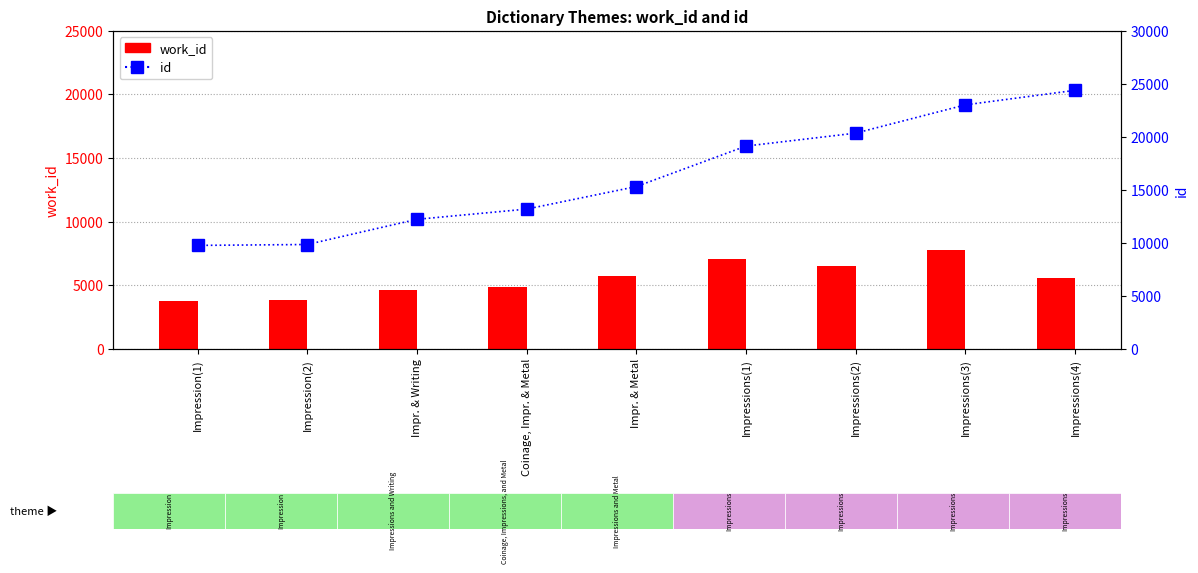

Reading left to right, what are all the values shown in this chart?

work_id: Impression(1)=3791	Impression(2)=3820	Impr. & Writing=4639	Coinage, Impr. & Metal=4891	Impr. & Metal=5746	Impressions(1)=7080	Impressions(2)=6506	Impressions(3)=7738	Impressions(4)=5535
id: Impression(1)=9756	Impression(2)=9840	Impr. & Writing=12216	Coinage, Impr. & Metal=13180	Impr. & Metal=15305	Impressions(1)=19125	Impressions(2)=20347	Impressions(3)=23014	Impressions(4)=24385